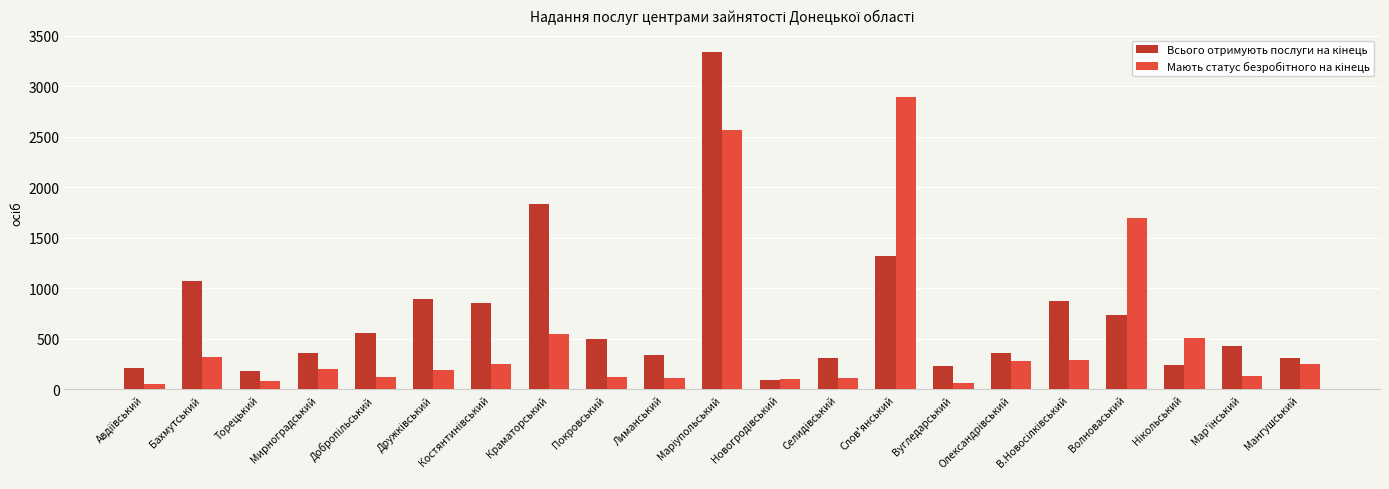

What is the label of the 15th bar from the right?

Костянтинівський